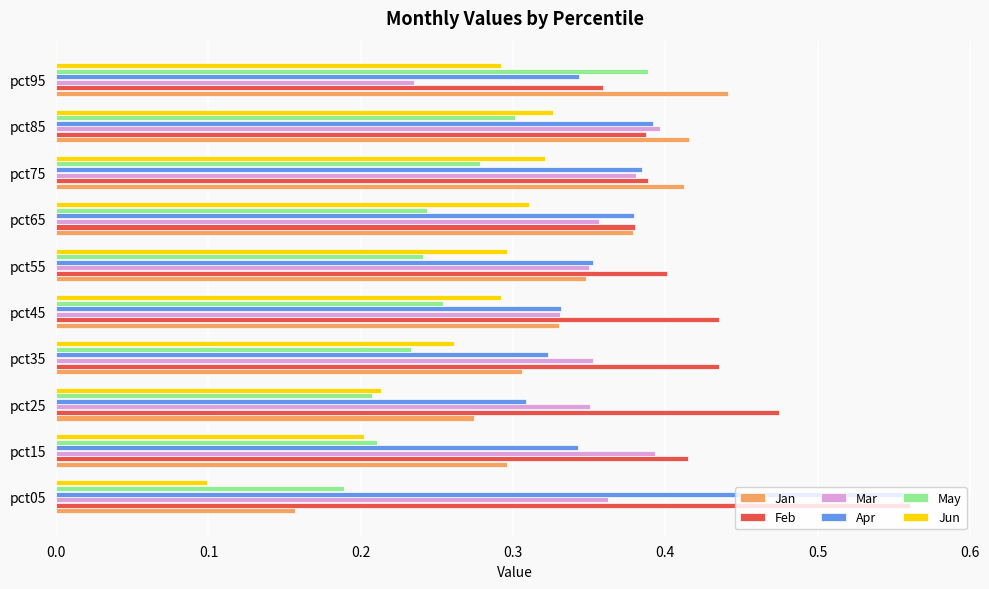

Is the value of Jan at pct95 greater than the value of Feb at pct65?

Yes